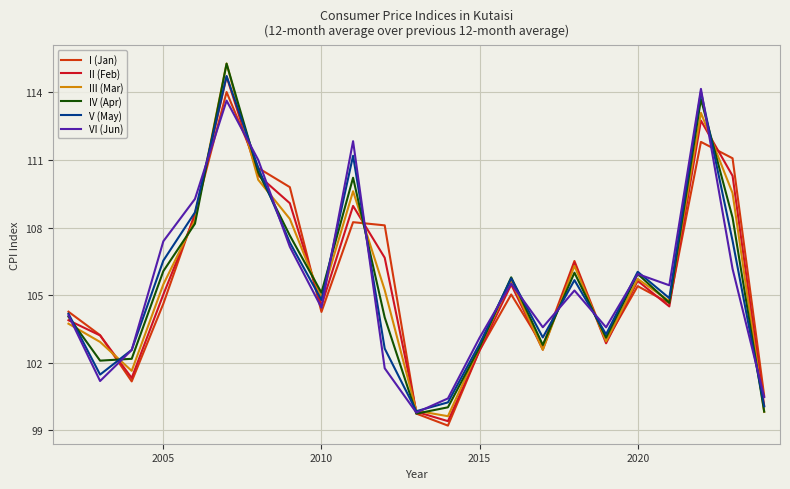

What is the highest value of the II (Feb) series?

114.7